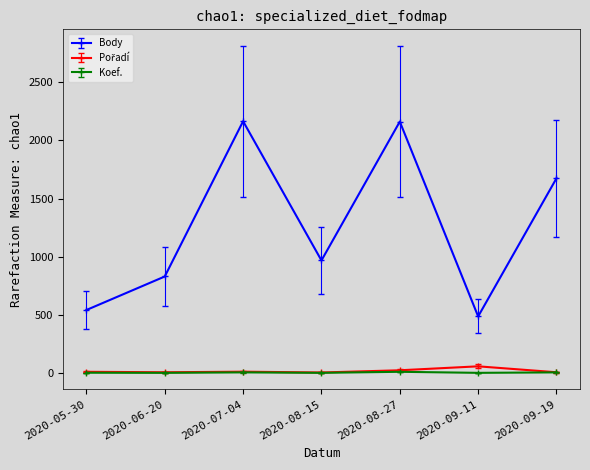

What is the minimum value for Body?

488